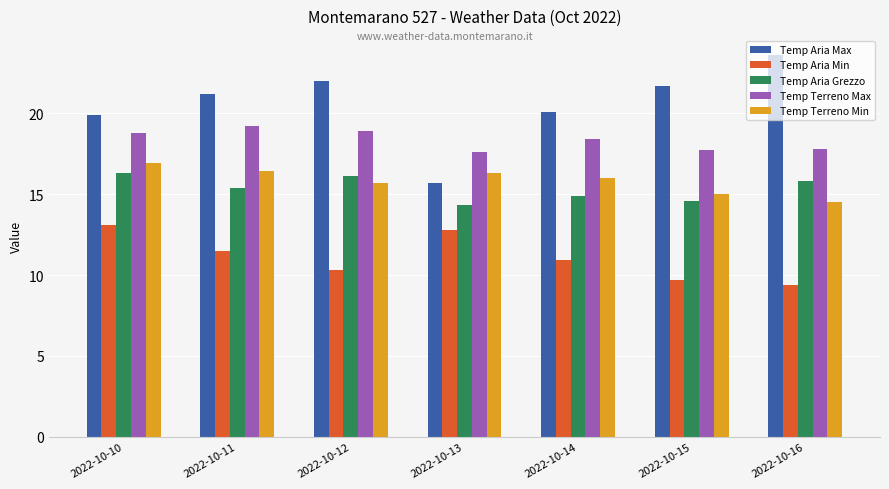

Which series has the largest total across all categories?

Temp Aria Max